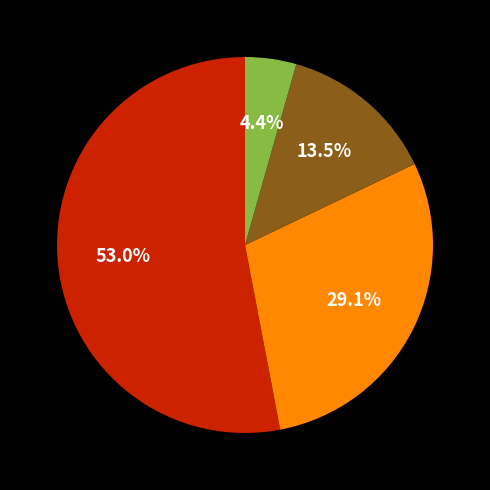

Is there a majority slice in this chart?

Yes